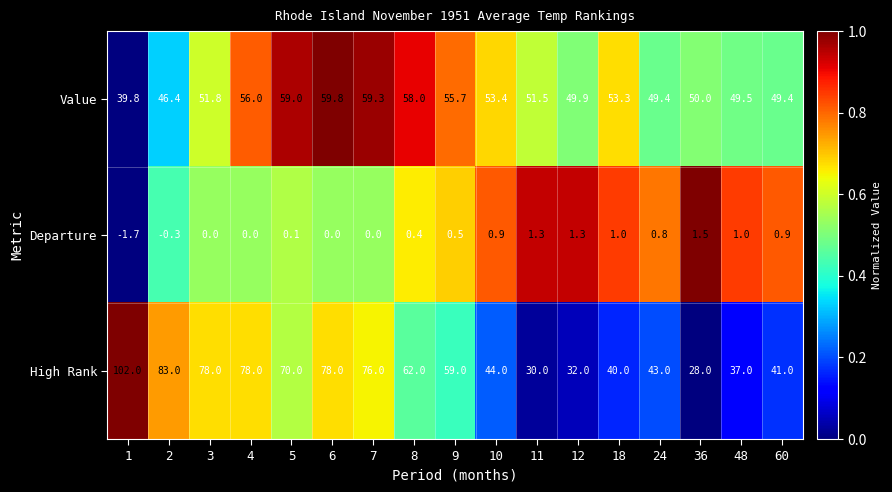

What is the spread (max minus min) of values at 2?

83.3